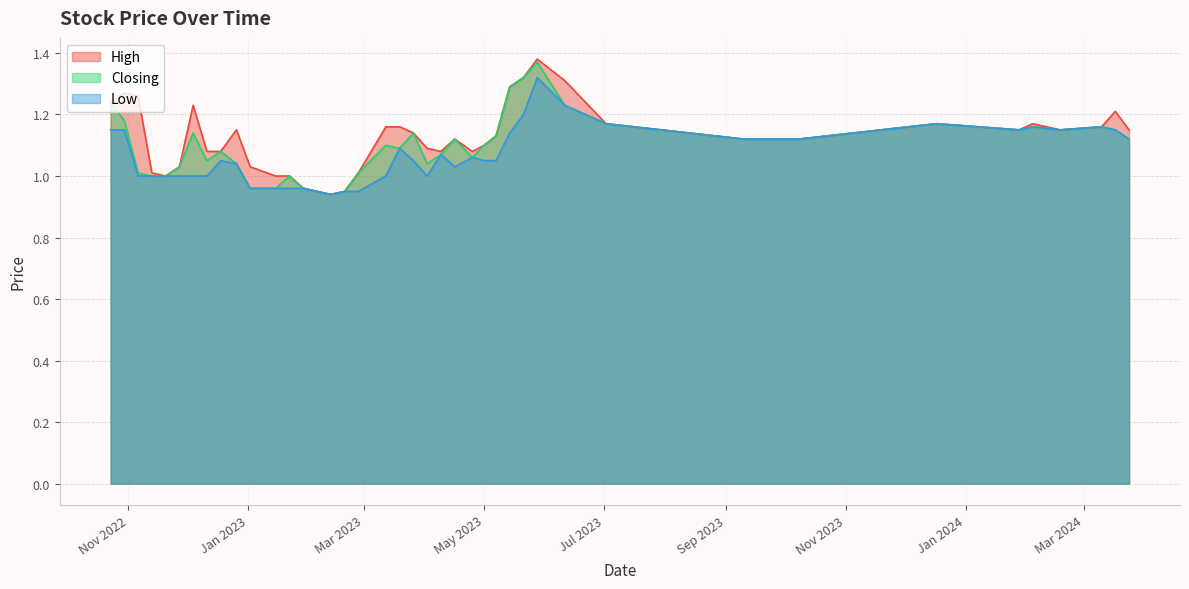

Is it true that Closing equals 1.3 at 14/05/2023?

True